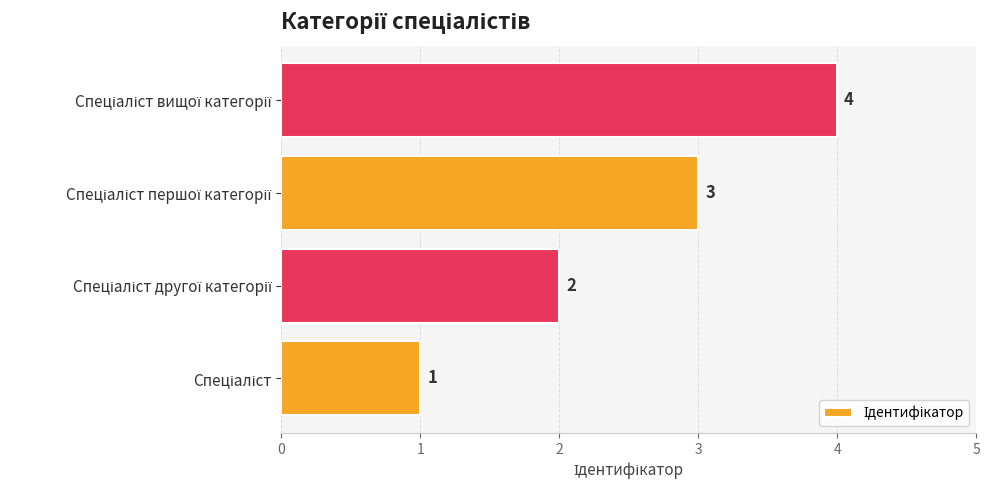

What is the sum of all values?

10